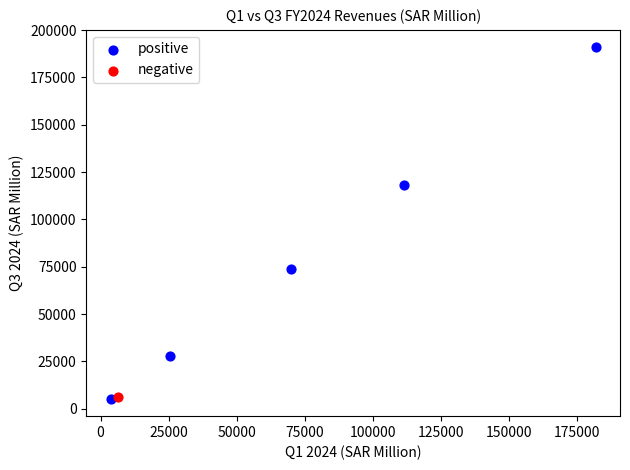

What are all the series names shown in the legend?

positive, negative